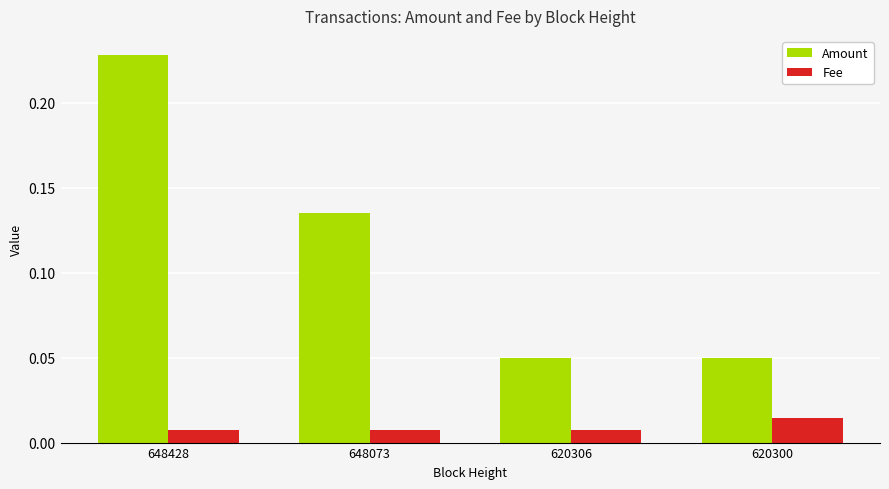

Does the chart contain any negative values?

No